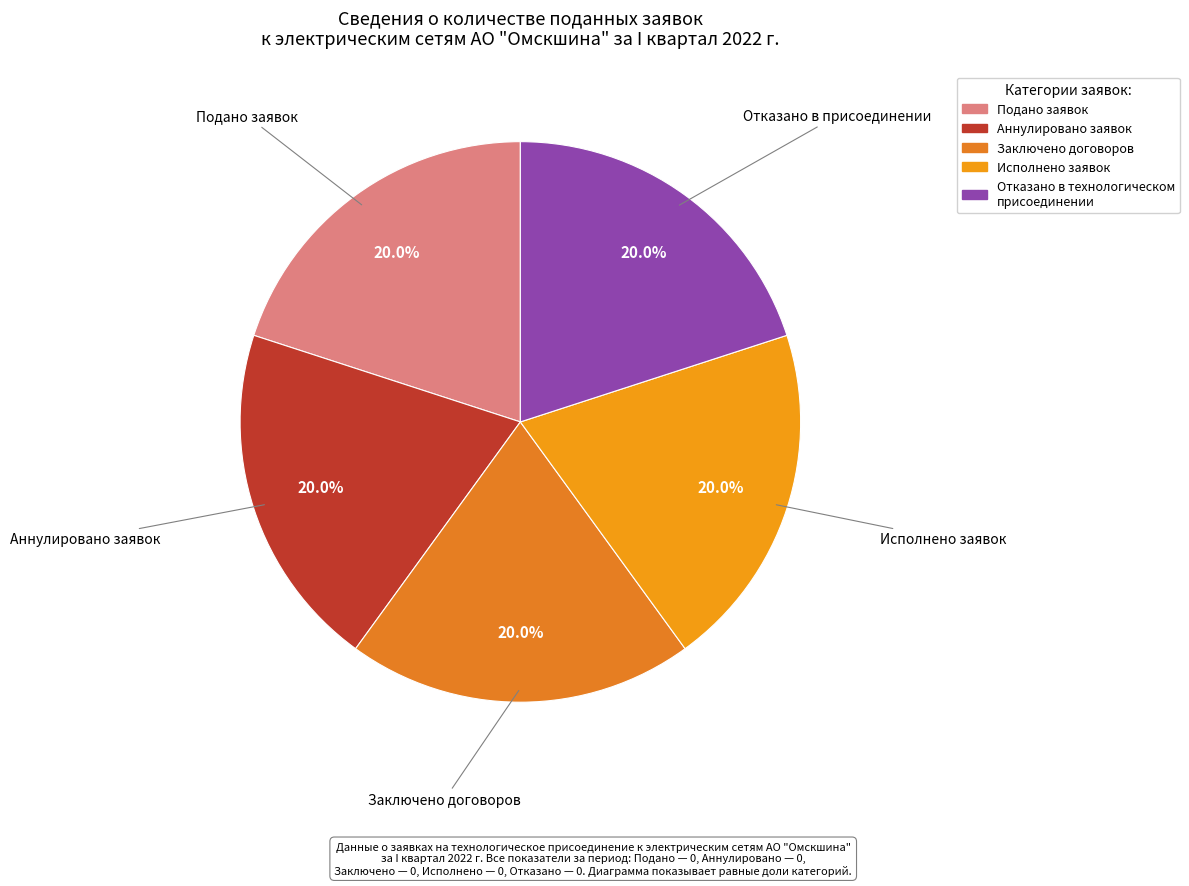

To the nearest percent, what portion does Исполнено заявок represent?

20%